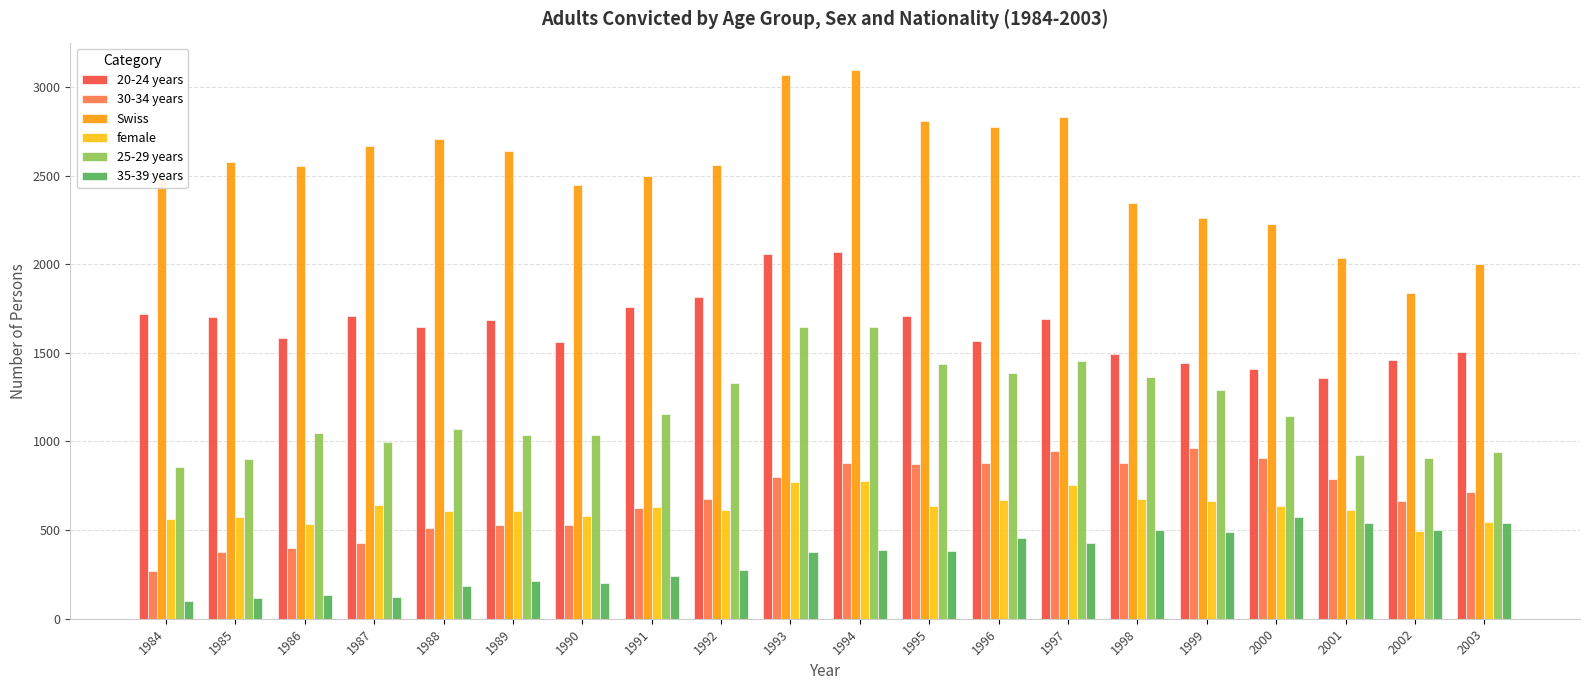

Count the number of data series in this chart.

6